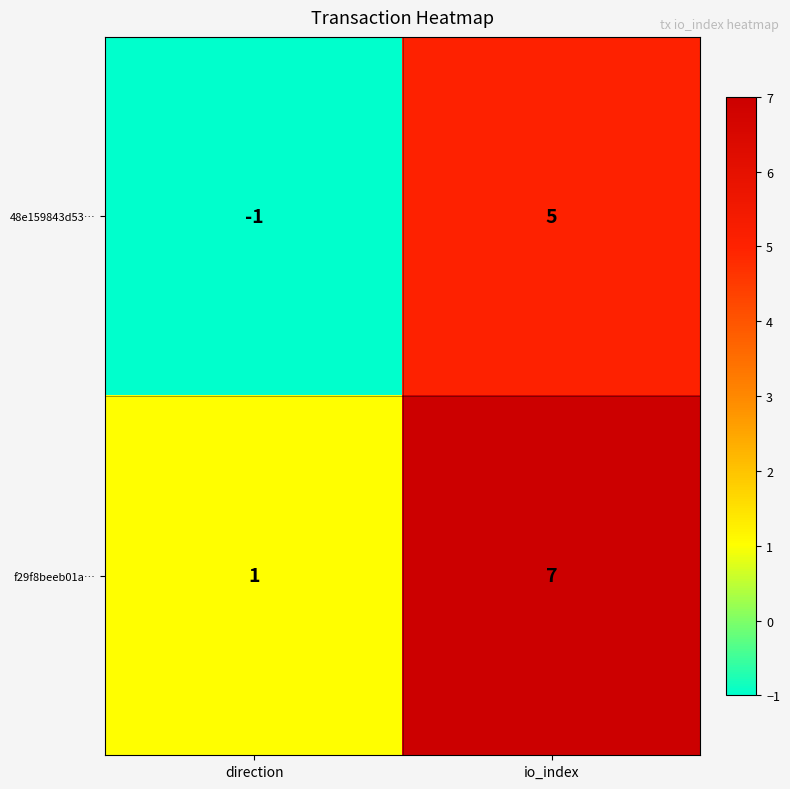

The 48e159843d53… series shows 0 at direction. True or false?

False